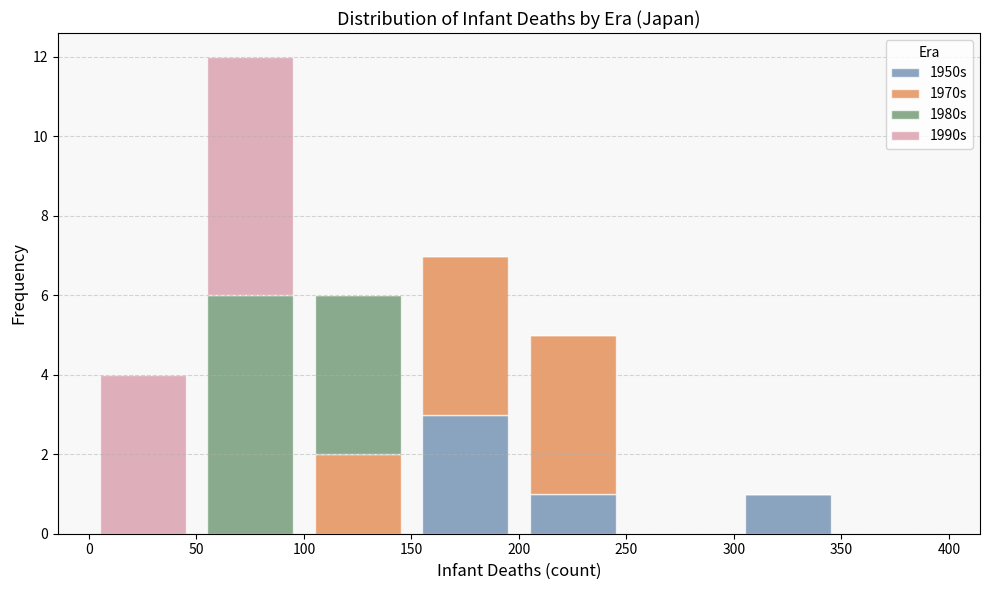

Reading left to right, list every stacked bar in this chart as the range it spans on the x-axis followed by its total height. The values are not printed on the chart, so give them approximately, as read against the axis.

0 to 50: 4
50 to 100: 12
100 to 150: 6
150 to 200: 7
200 to 250: 5
250 to 300: 0
300 to 350: 1
350 to 400: 0